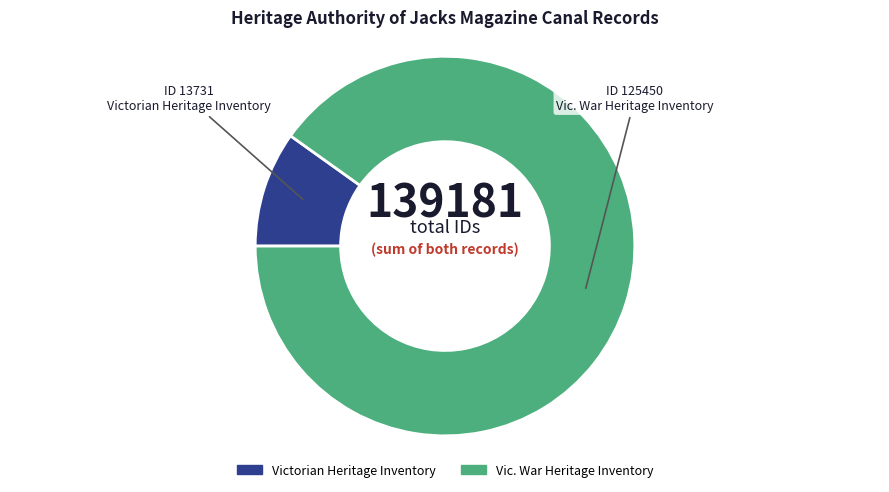

Which category has the smallest portion of the pie?

Victorian Heritage Inventory